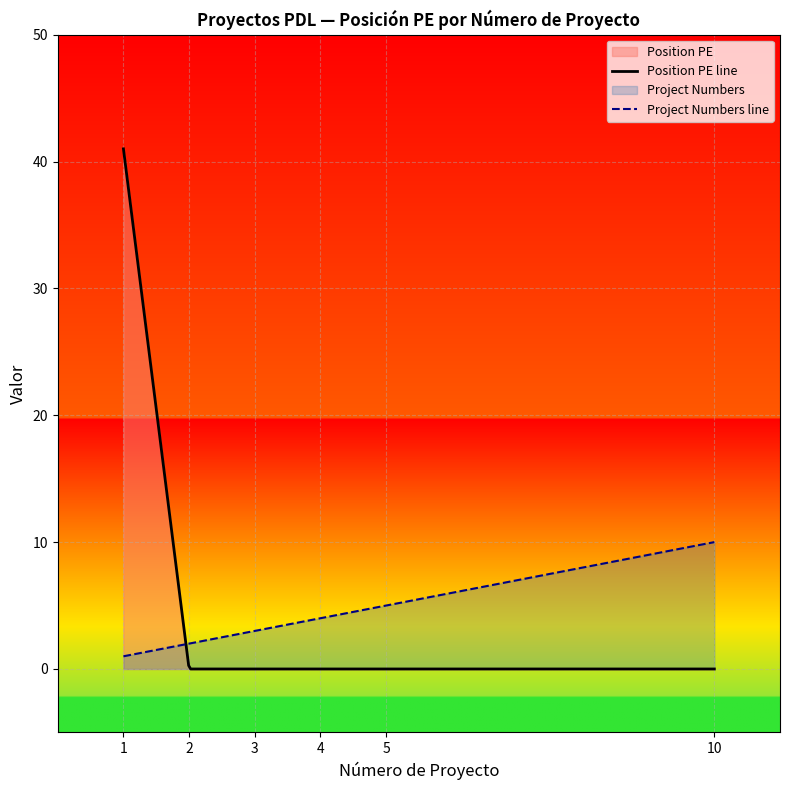

What is the change in value from 2 to 4?

+2